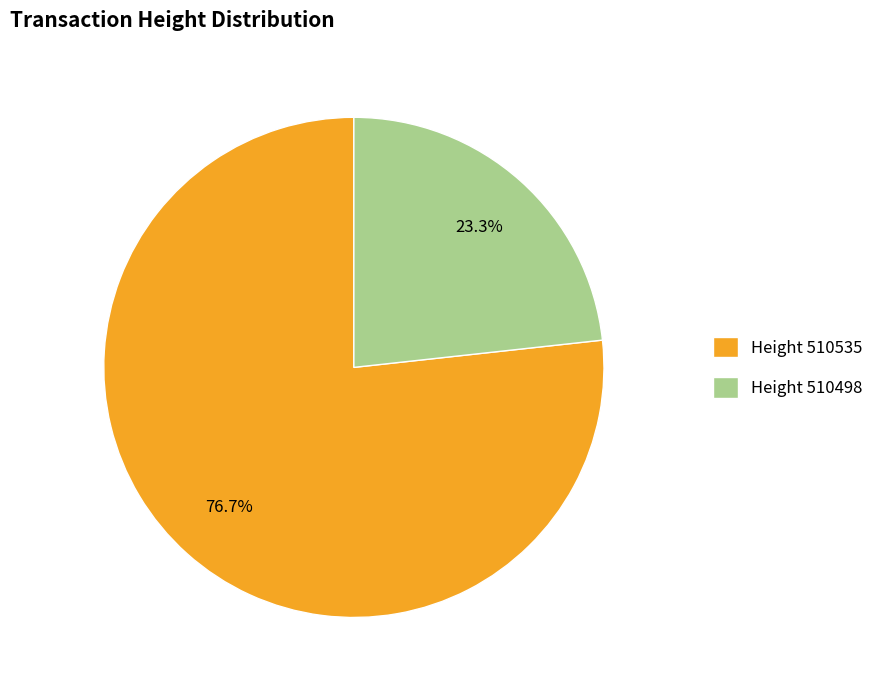

Between Height 510498 and Height 510535, which is larger?

Height 510535